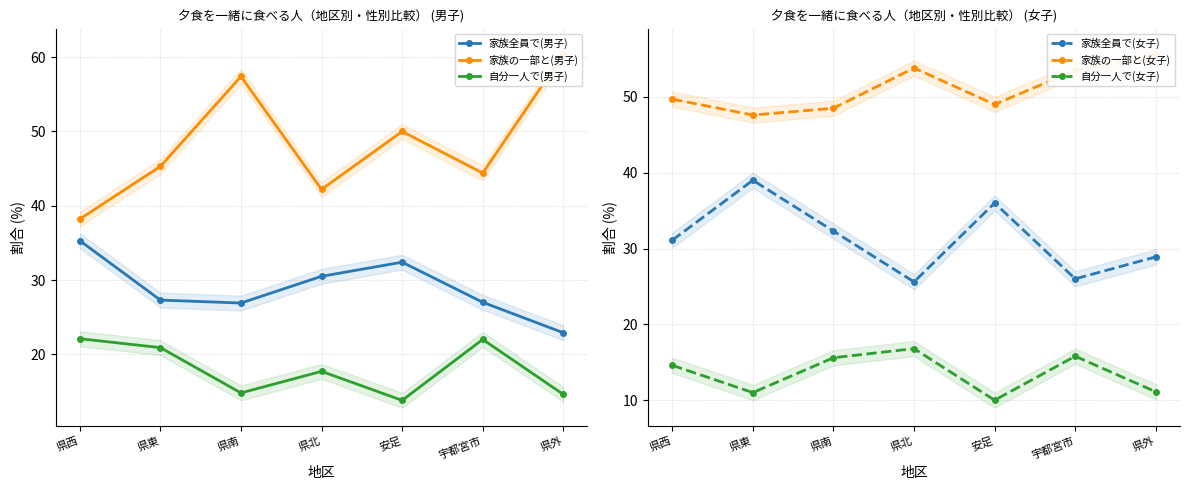

True or false: 家族全員で(男子) has more than 2 points higher than both neighbors.

False